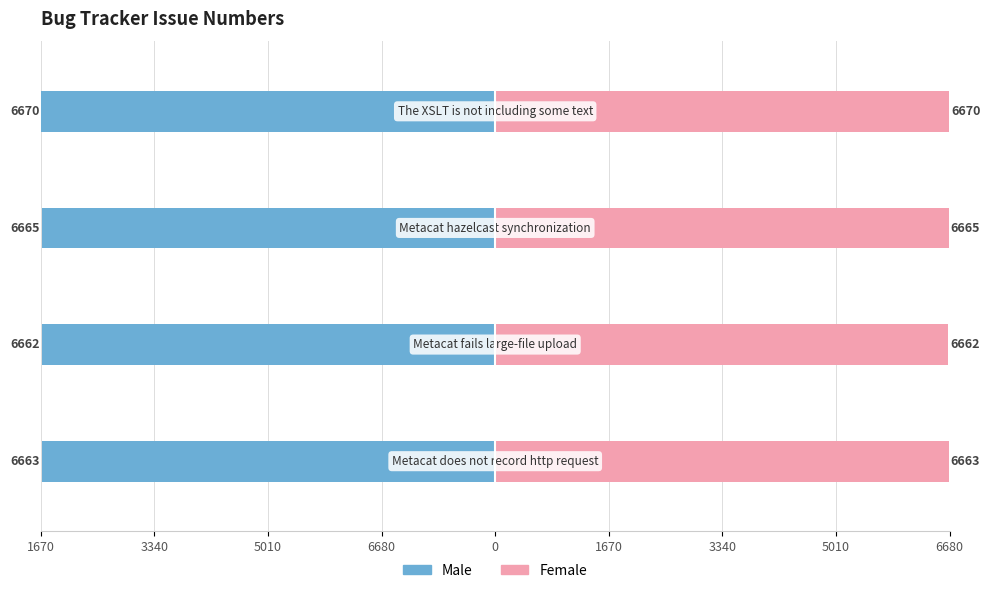

Which series has the largest range (max minus min)?

Male